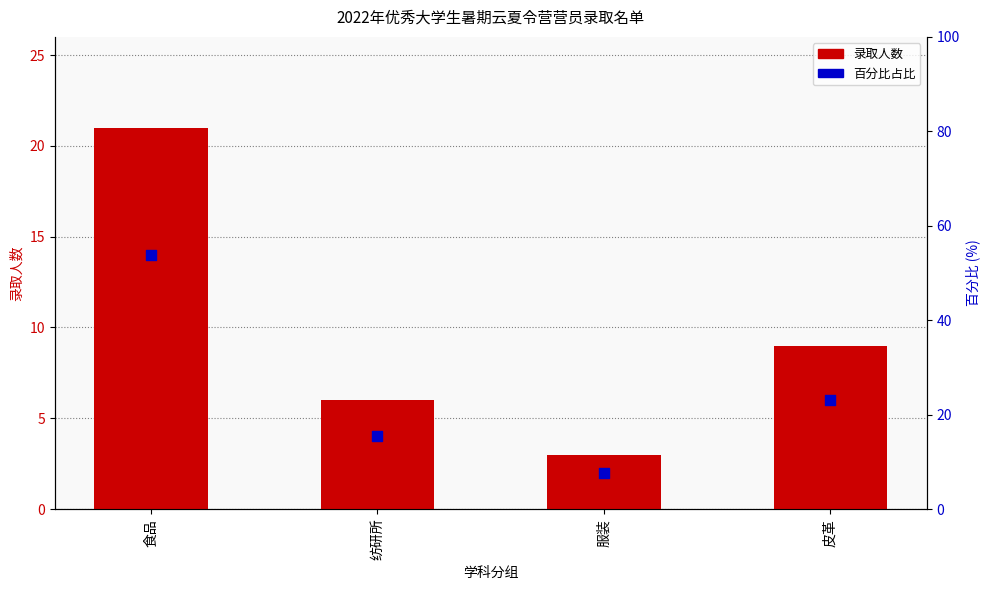

Which series contains the highest Y value?

百分比占比